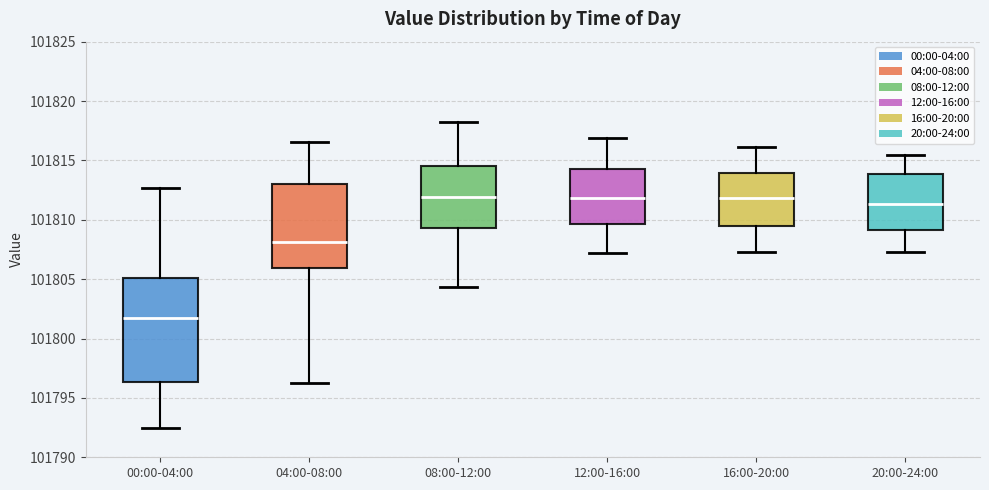

Where is the lower edge of the box for 08:00-12:00 on the y-axis? The values are not printed on the chart, so give them approximately, as read against the axis.

101809.5